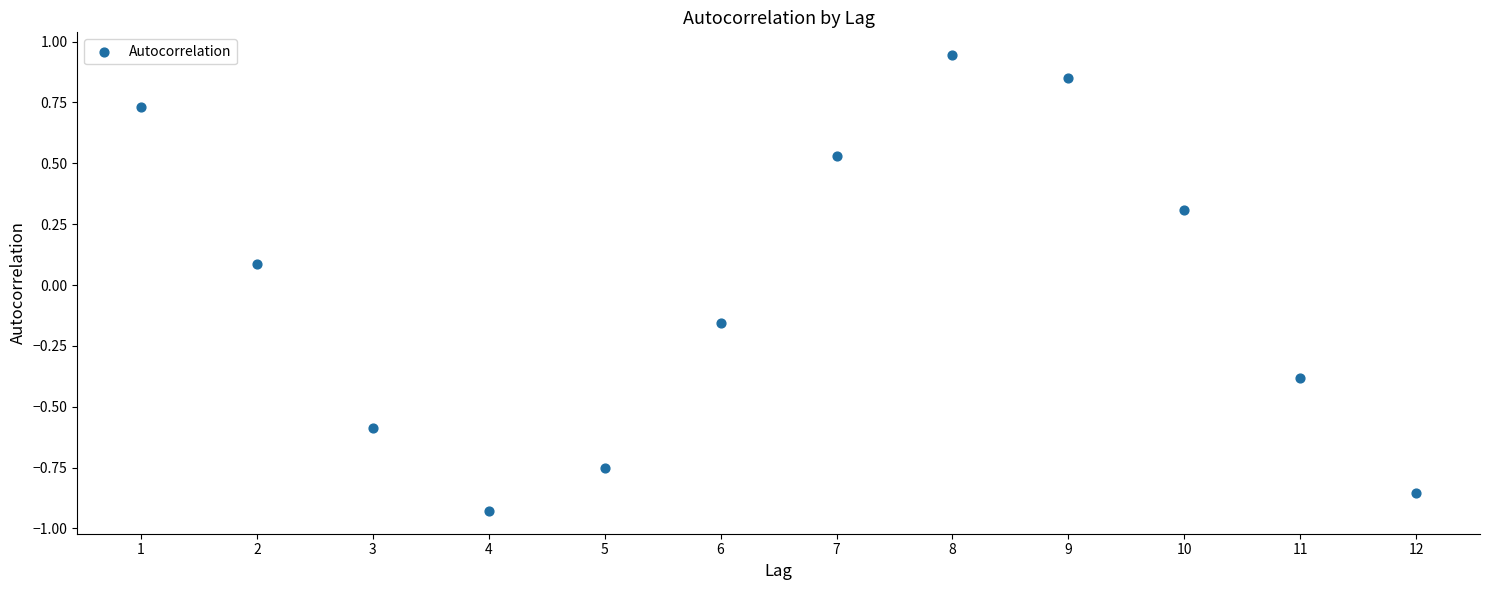

What is the range of X values (max minus min)?

11.0